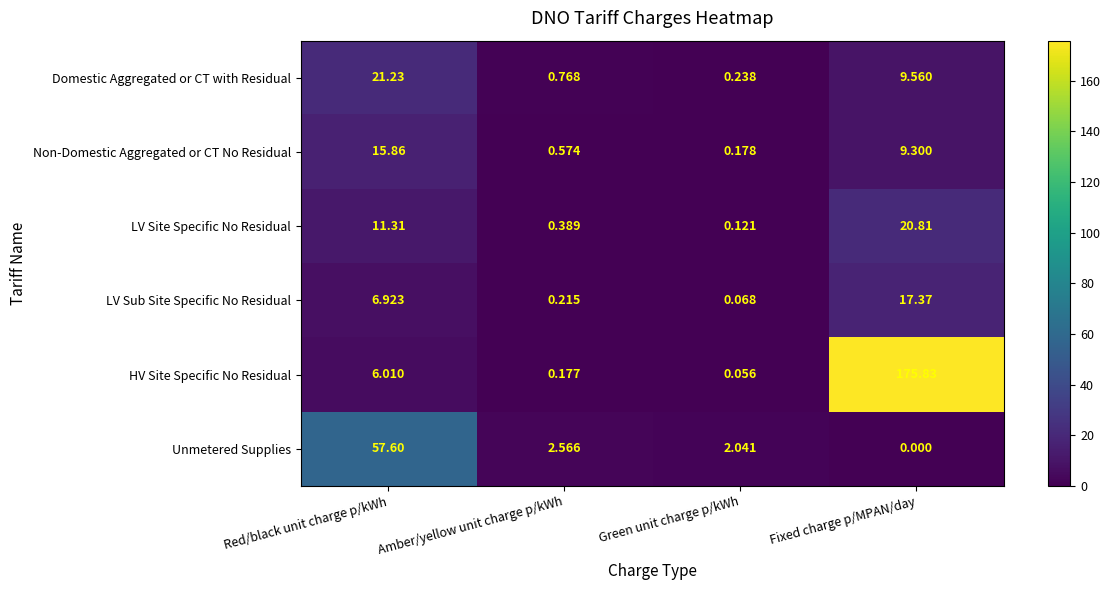

How many data points does each series have?

4